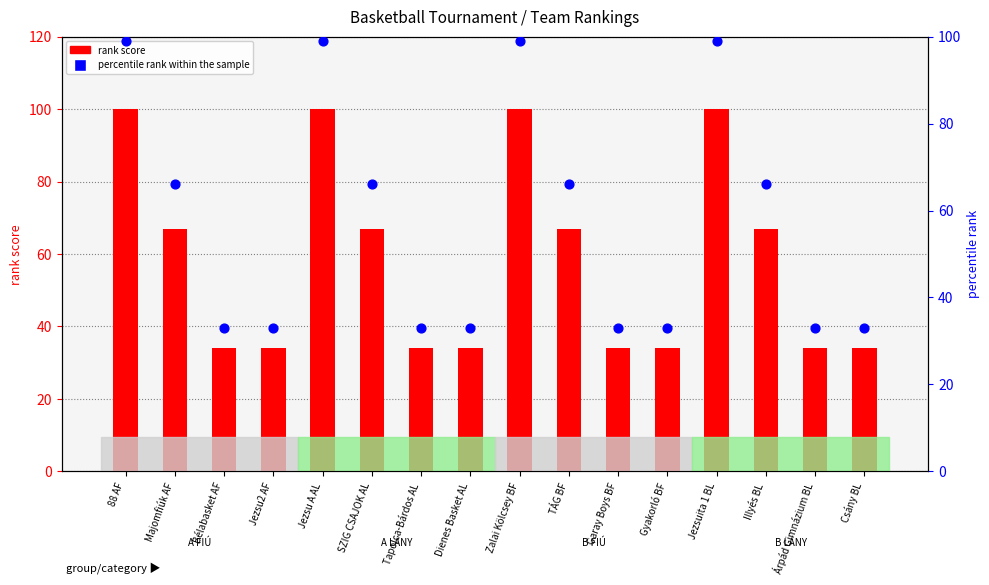

Is the value of rank score at Bélabasket AF greater than the value of percentile rank within the sample at Majomfiúk AF?

No